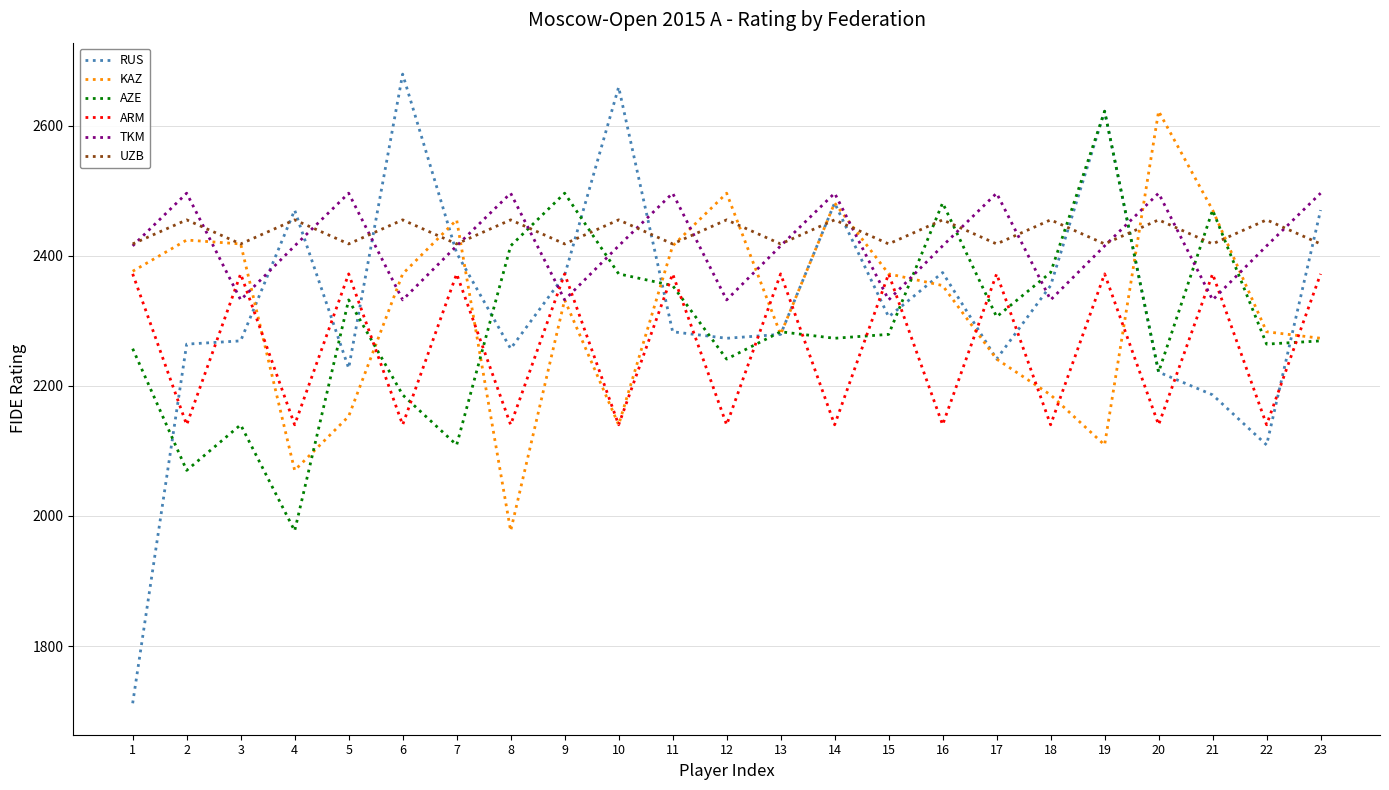

How many lines are shown in the chart?

6